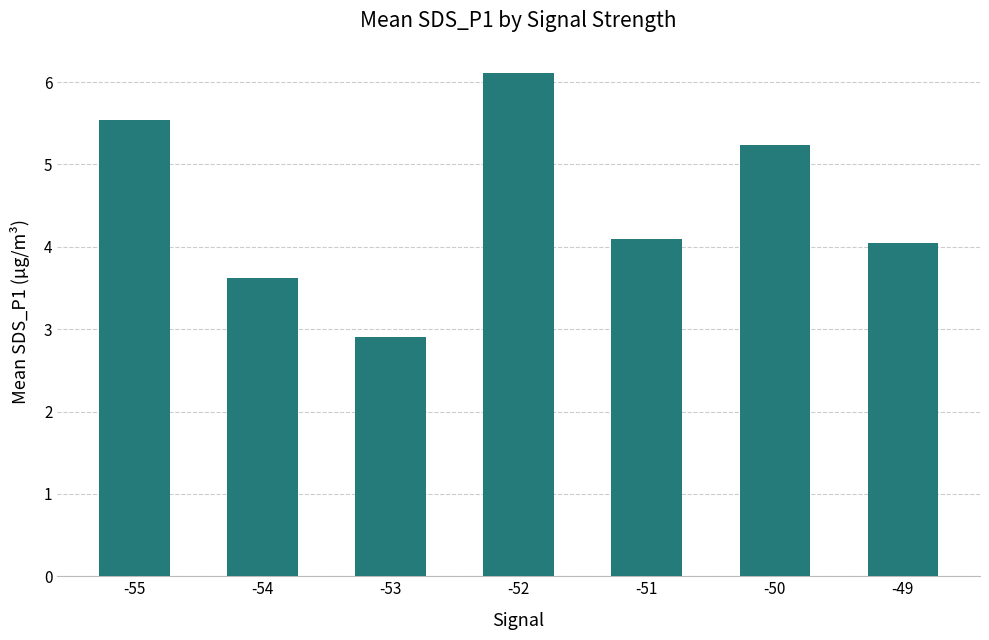

What is the approximate value at -54?

3.6